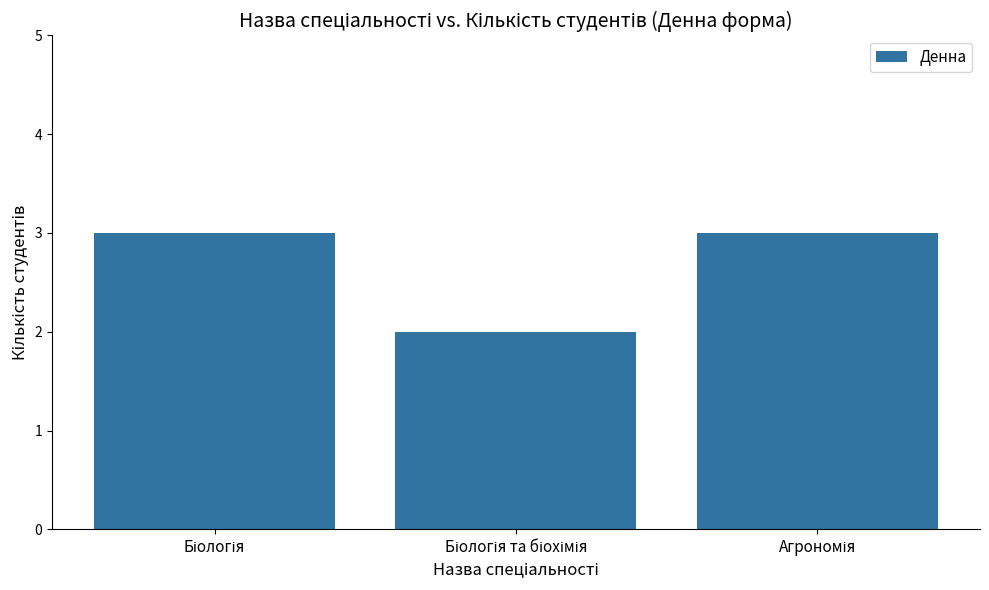

What is the sum of all values?

8